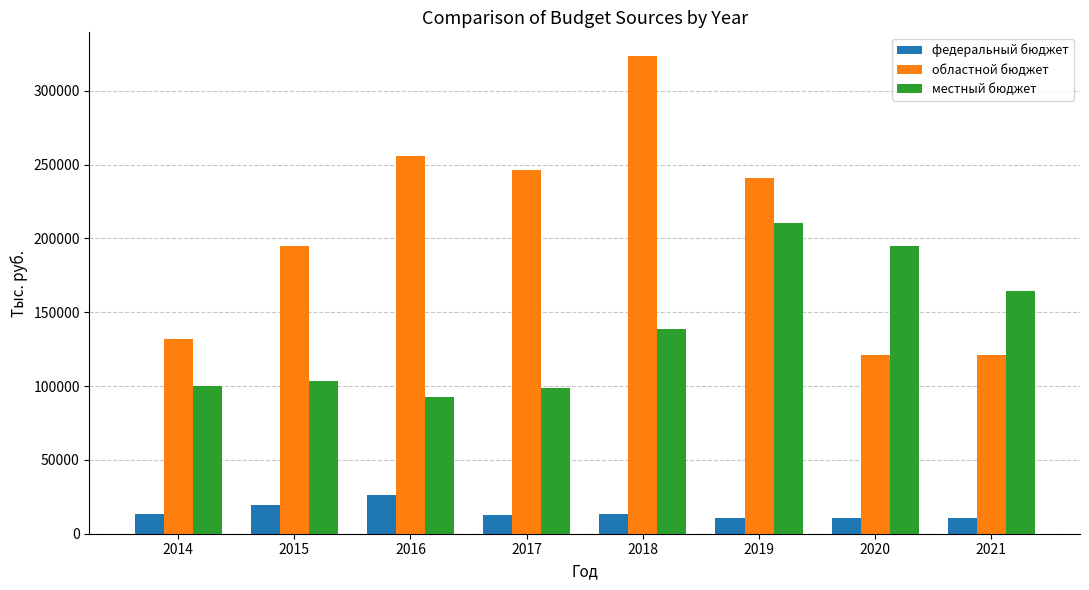

How many groups of bars are there?

8